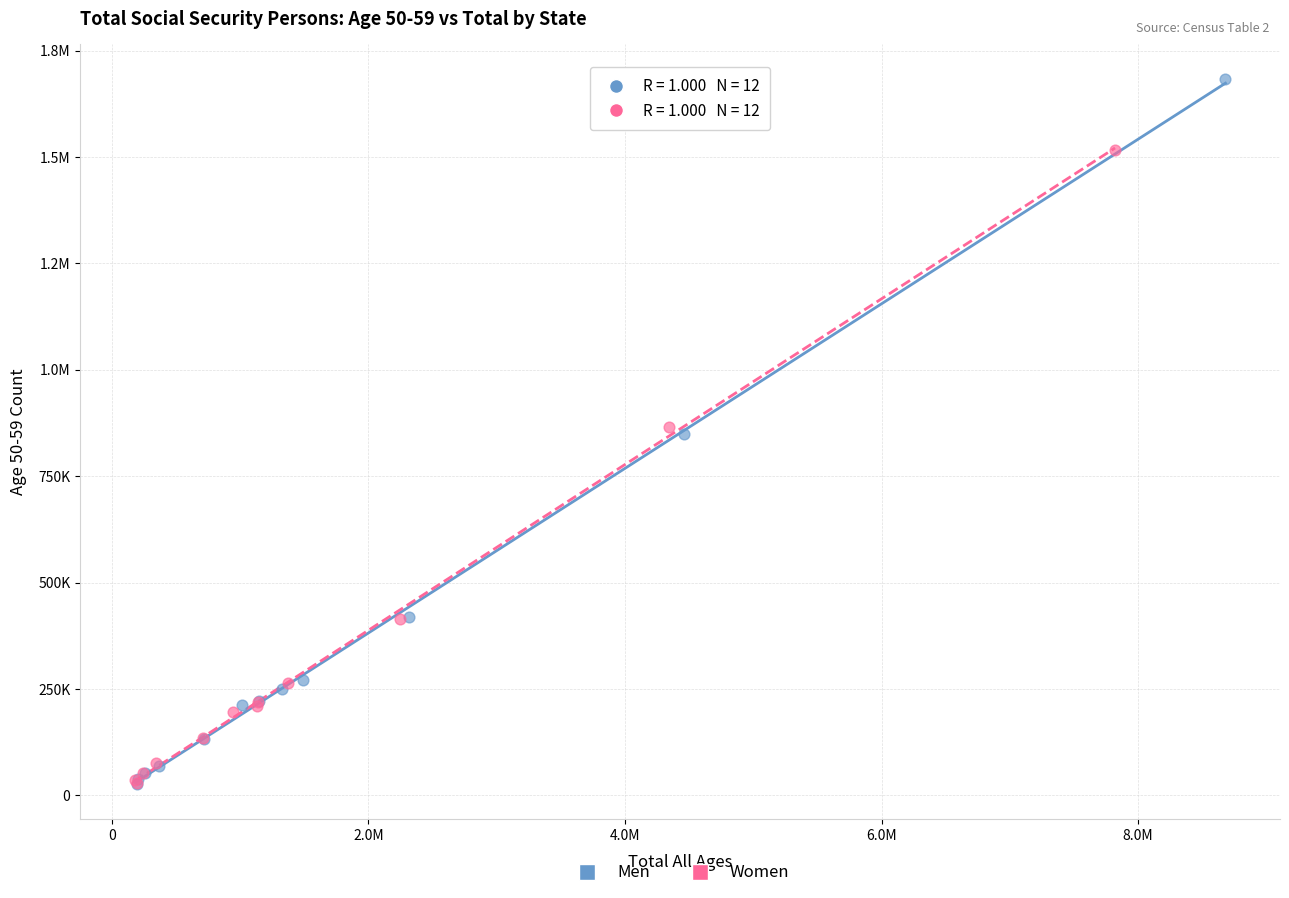

What are all the series names shown in the legend?

Men, Women